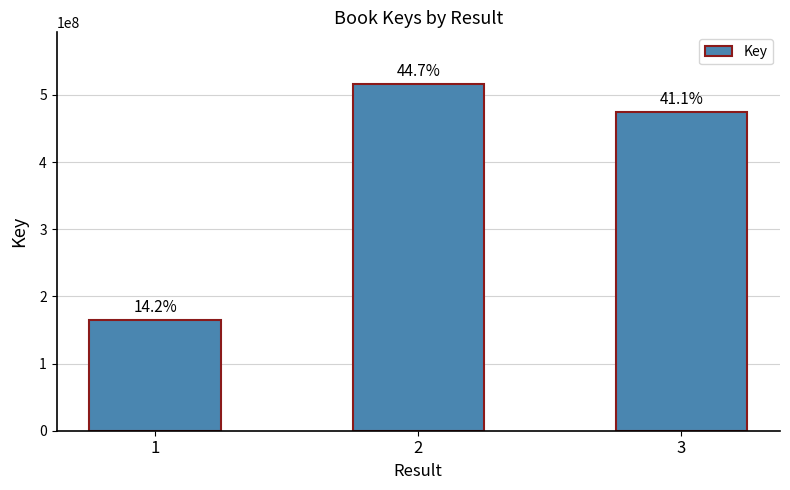

What is the value of the 1st bar from the left?

164426658